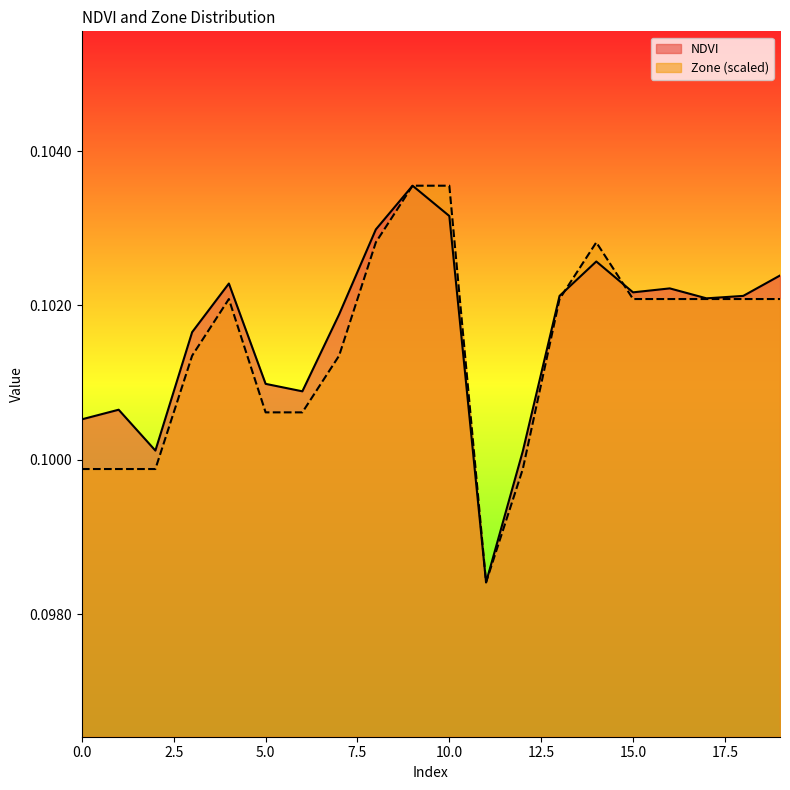

What is the sum of all NDVI values?

2.0